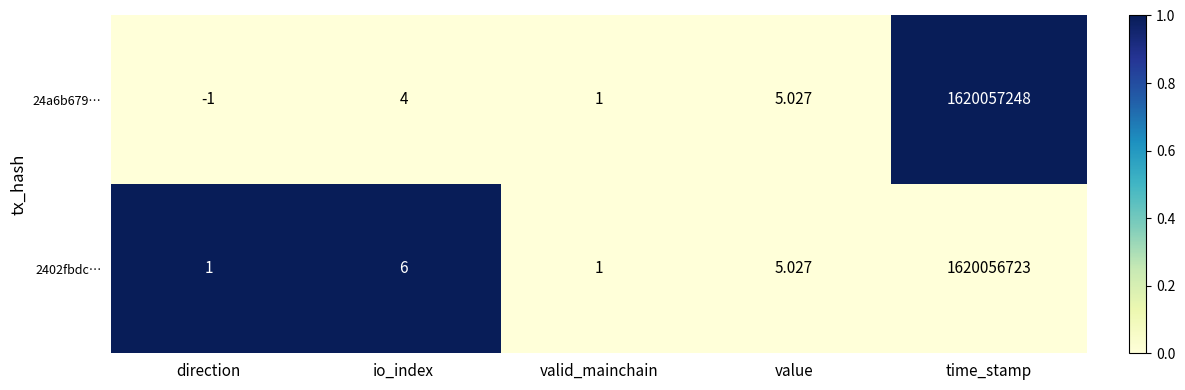

Which label corresponds to the smallest value in the chart?

direction